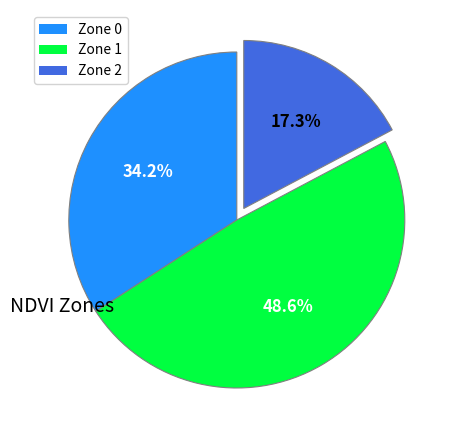

Rank the categories by value from lowest to highest.

Zone 2, Zone 0, Zone 1